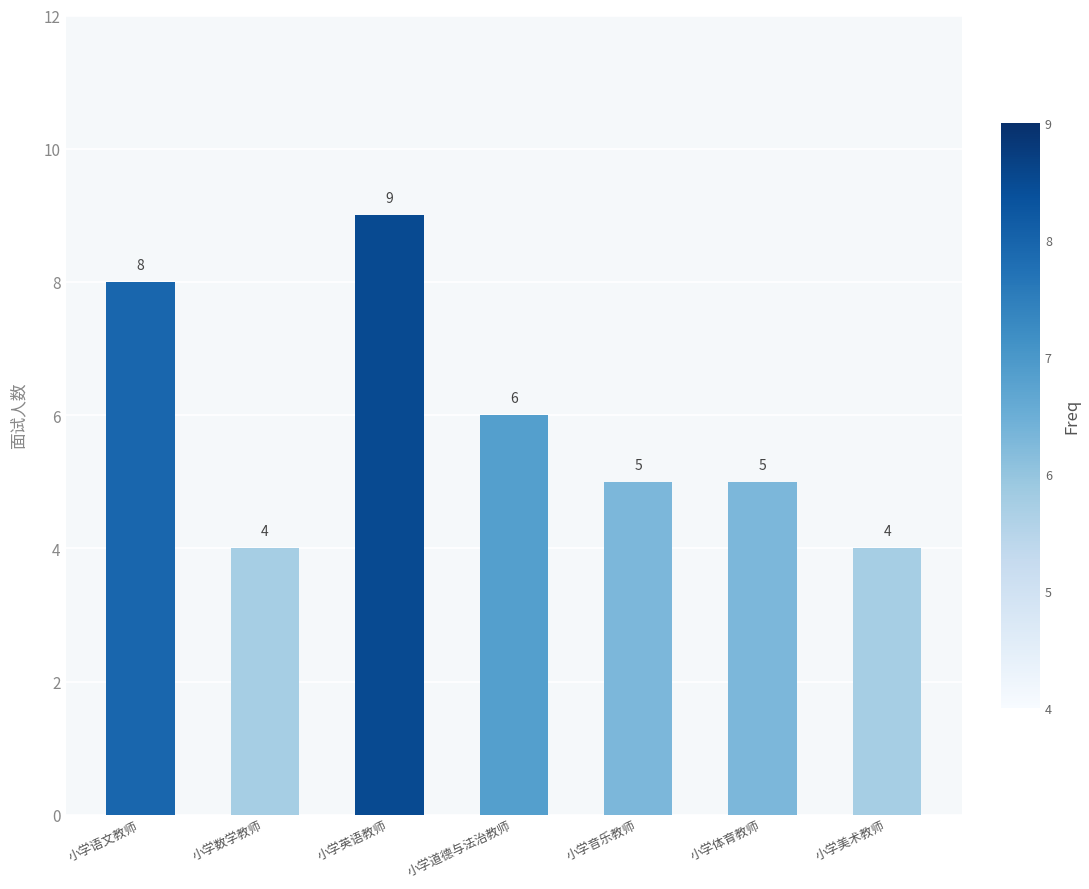

How many values are between 4 and 8?

6